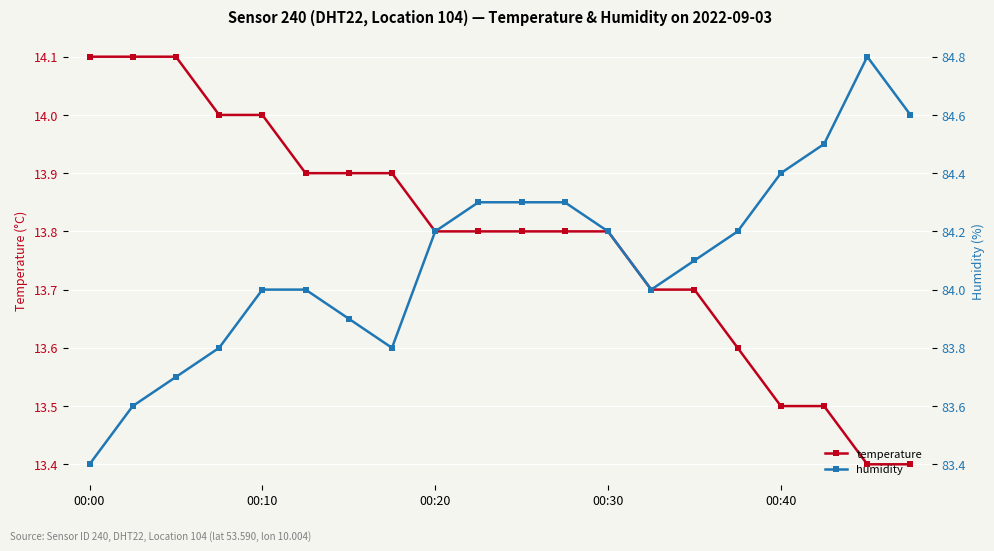

What are all the series names shown in the legend?

temperature, humidity